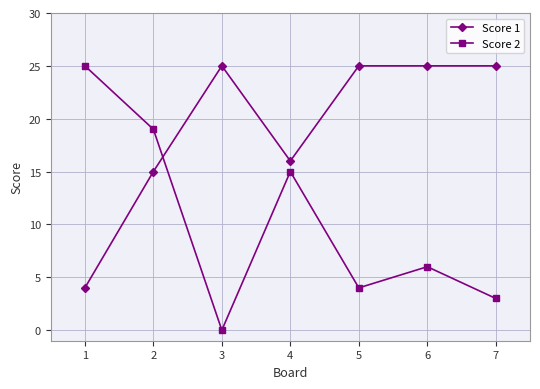

Count the number of categories in the chart.

7